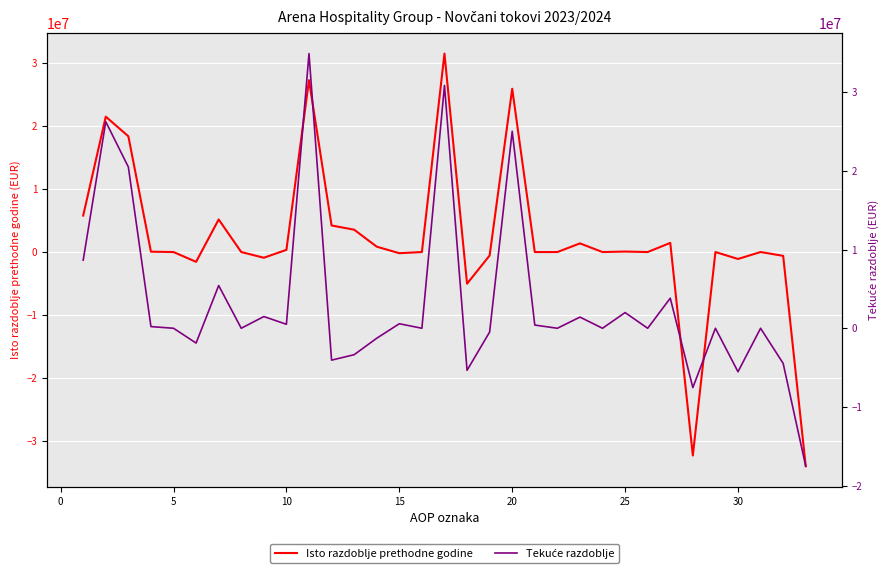

What is the maximum value for Isto razdoblje prethodne godine?

31530207